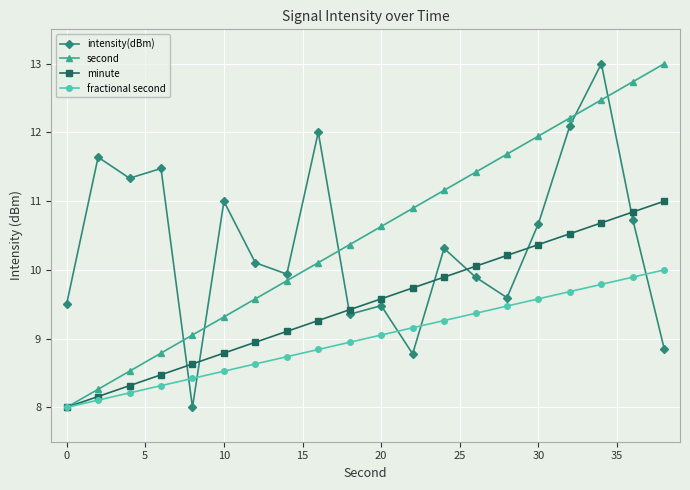

Reading left to right, list all the values displayed in this chart.

intensity(dBm): 9.5	11.6	11.3	11.5	8.0	11.0	10.1	9.9	12.0	9.4	9.5	8.8	10.3	9.9	9.6	10.7	12.1	13.0	10.7	8.8
second: 8.0	8.3	8.5	8.8	9.1	9.3	9.6	9.8	10.1	10.4	10.6	10.9	11.2	11.4	11.7	11.9	12.2	12.5	12.7	13.0
minute: 8.0	8.2	8.3	8.5	8.6	8.8	8.9	9.1	9.3	9.4	9.6	9.7	9.9	10.1	10.2	10.4	10.5	10.7	10.8	11.0
fractional second: 8.0	8.1	8.2	8.3	8.4	8.5	8.6	8.7	8.8	8.9	9.1	9.2	9.3	9.4	9.5	9.6	9.7	9.8	9.9	10.0